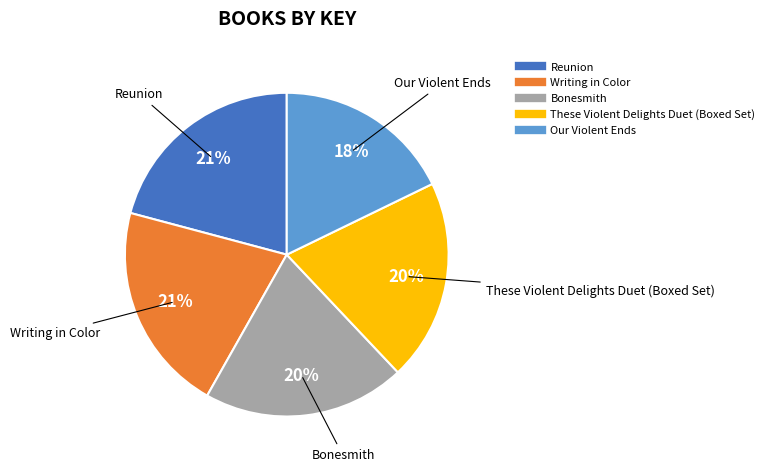

Approximately how many times larger is the value at These Violent Delights Duet (Boxed Set) compared to Bonesmith?

1.0